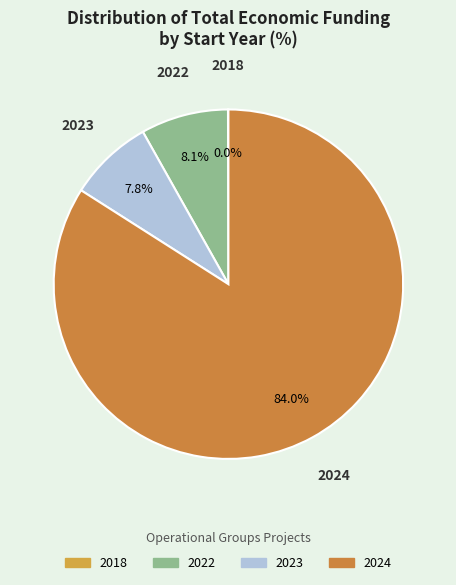

To the nearest percent, what is the average slice percentage?

25%